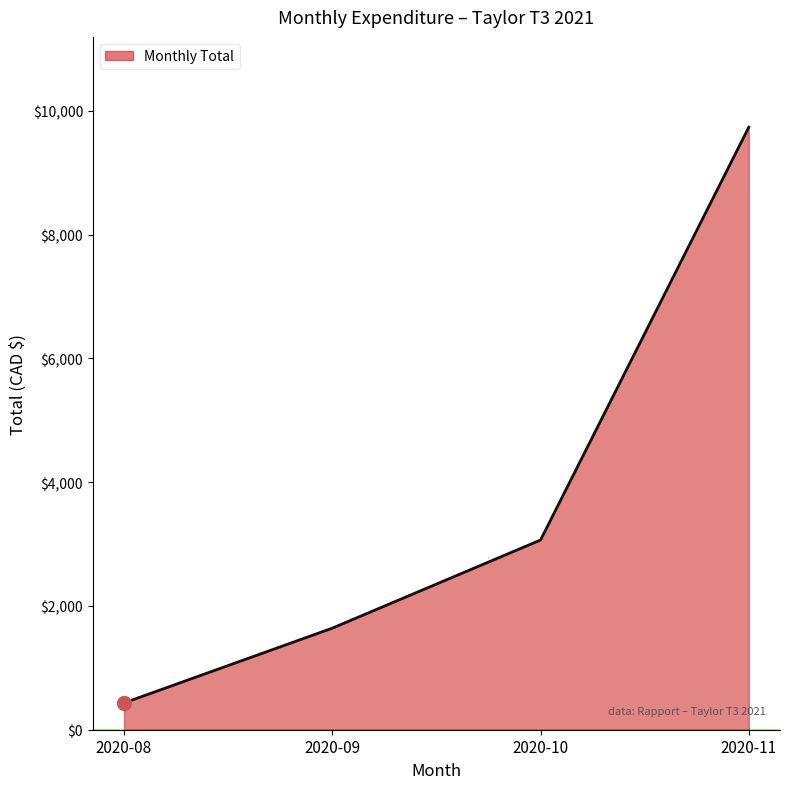

At which label does the data first exceed 3064?

2020-10